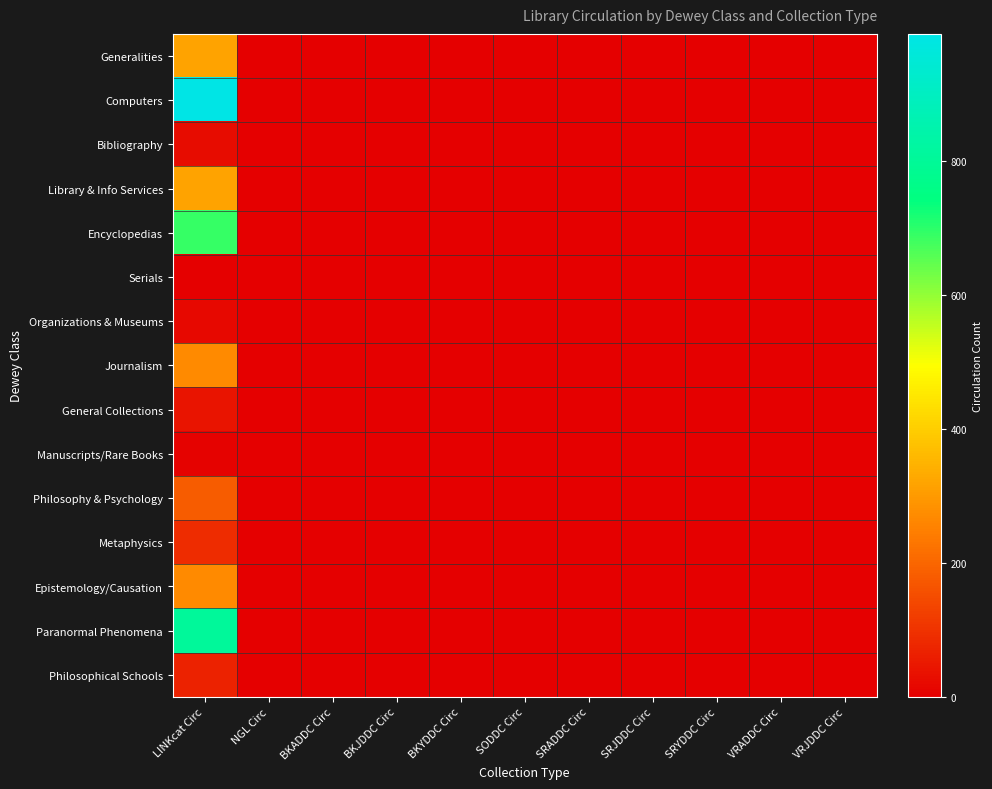

Which has a higher value, SRYDDC Circ or LINKcat Circ?

LINKcat Circ